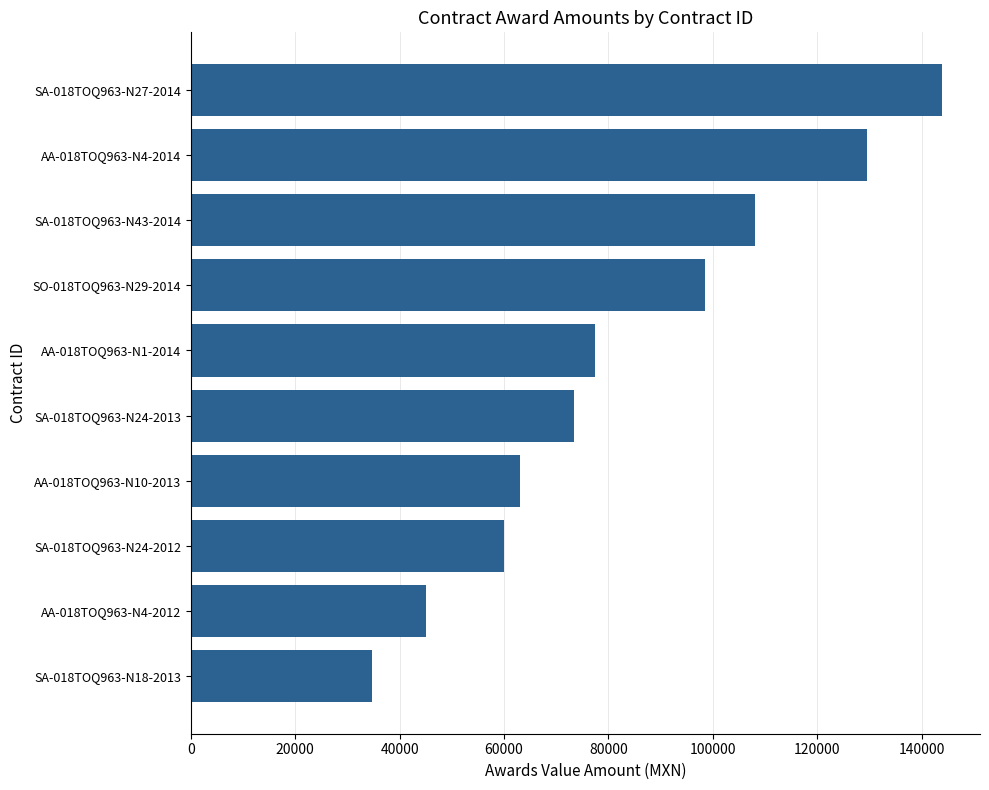

The value at SA-018TOQ963-N18-2013 is 34650.0. True or false?

True